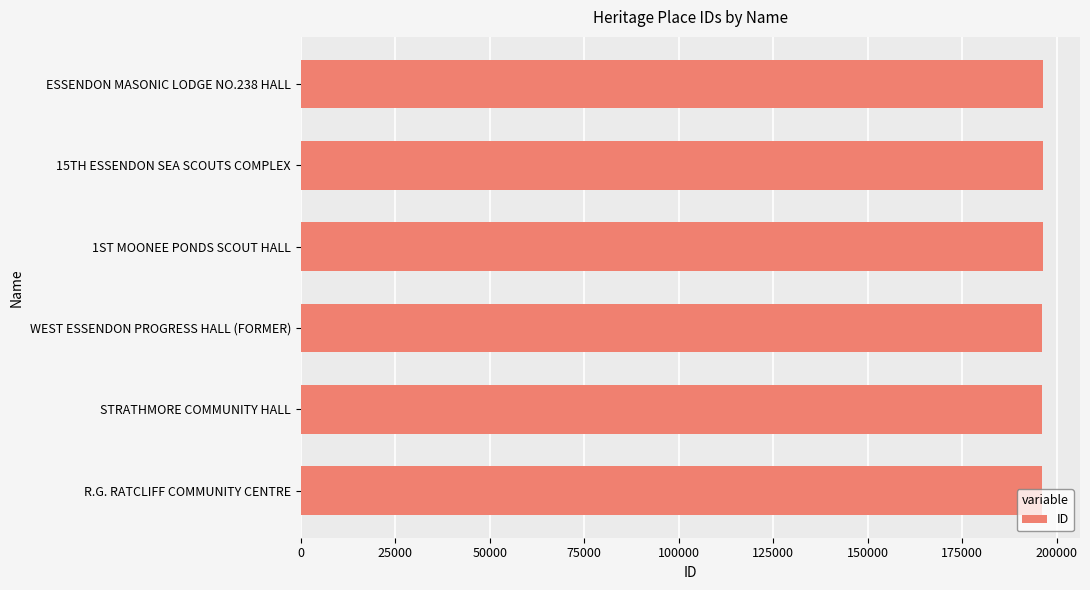

What is the sum of all values?

1177370